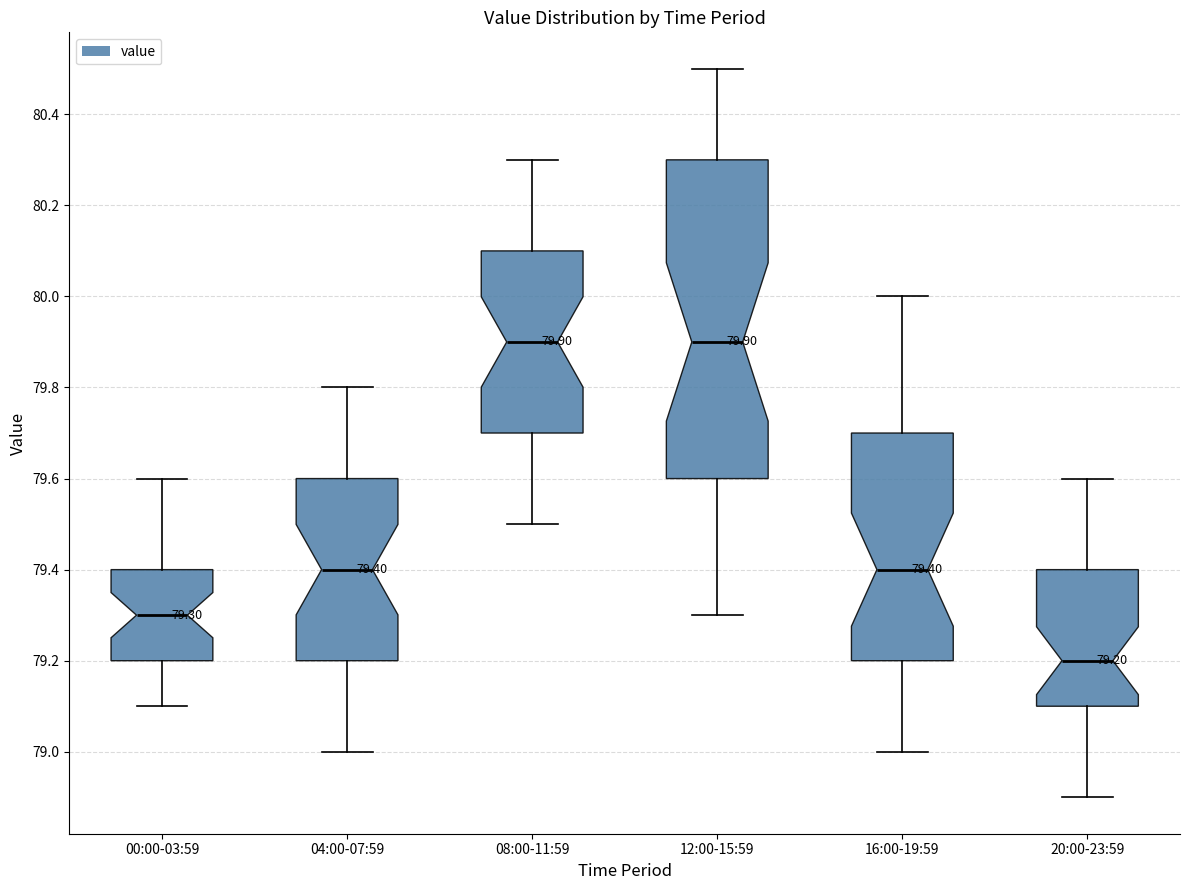

Which box is the tallest, from its lower edge to its upper edge?

12:00-15:59